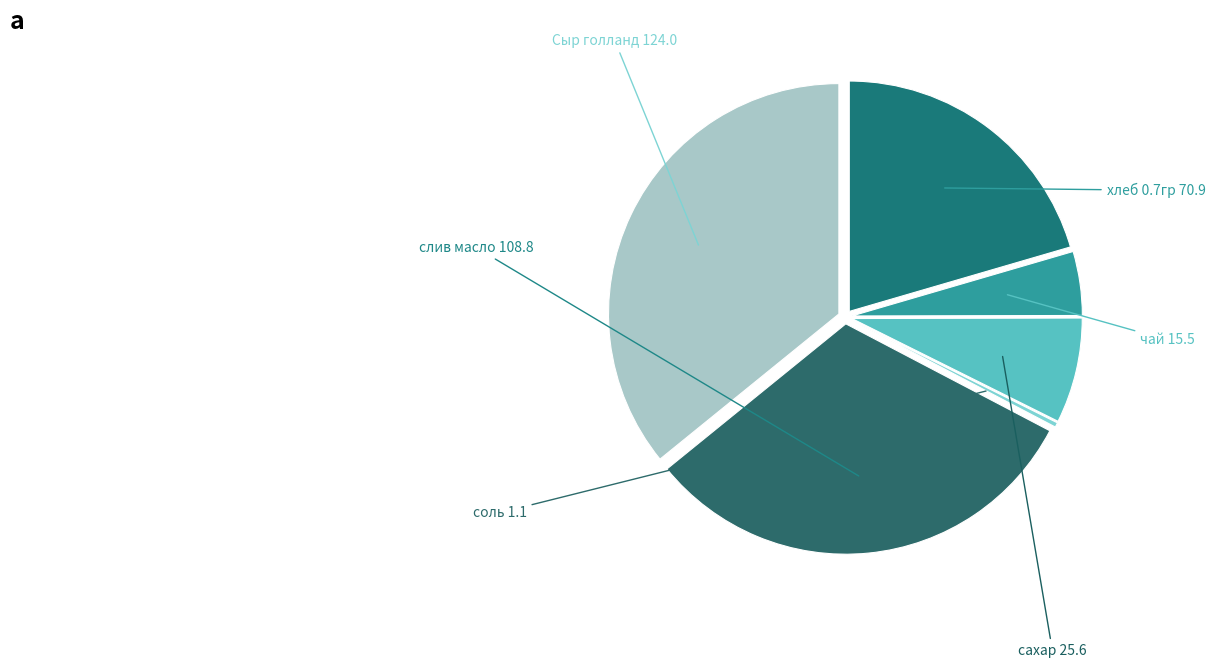

Rank the categories by value from lowest to highest.

соль, чай, сахар, хлеб 0.7гр, слив масло, Сыр голланд